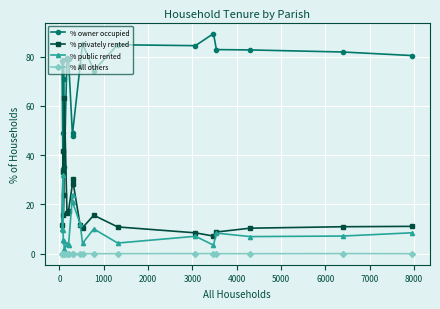

True or false: % privately rented and % All others intersect in this chart.

False